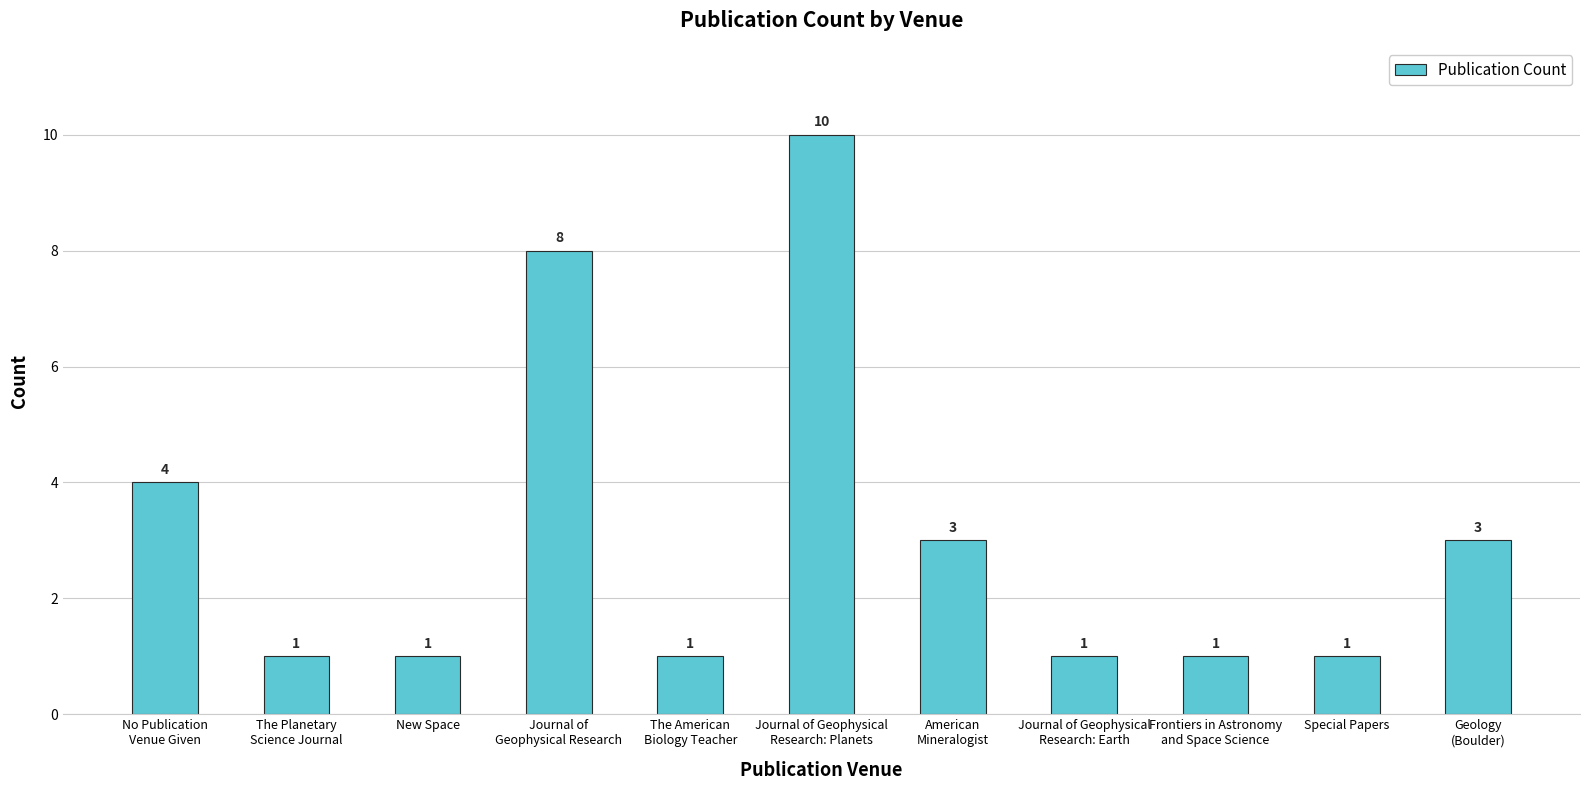

Reading left to right, list all the values displayed in this chart.

4	1	1	8	1	10	3	1	1	1	3